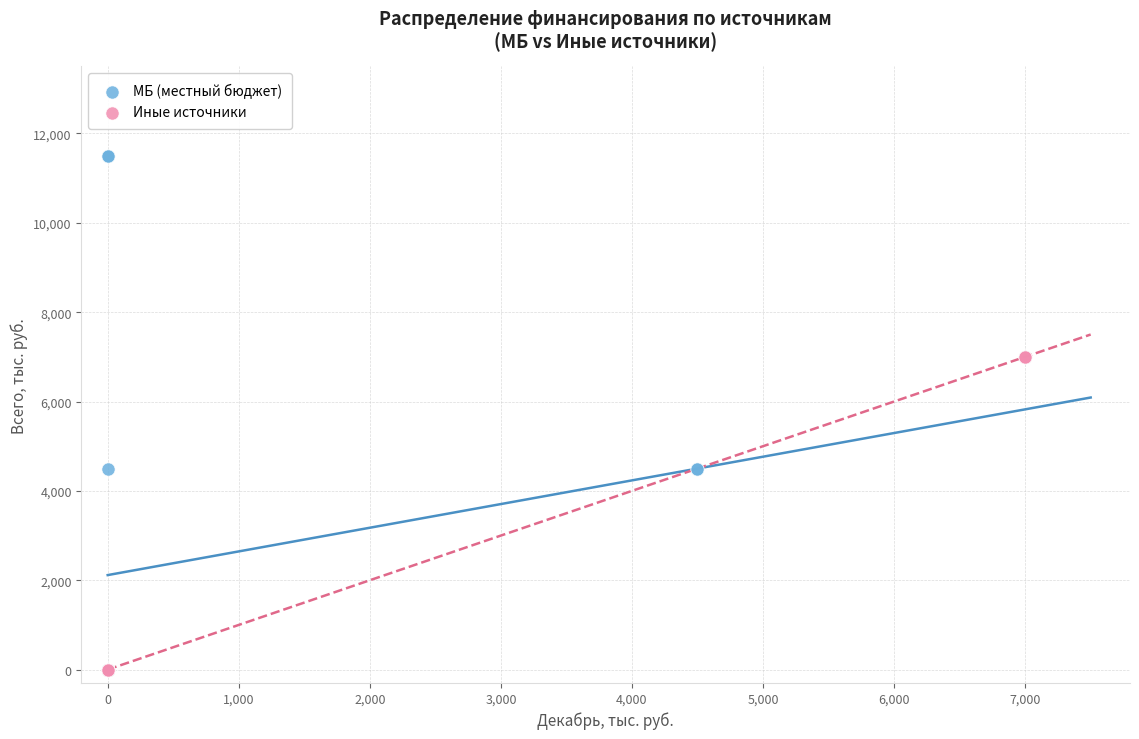

Which series has the largest Y range (max minus min)?

МБ (местный бюджет)